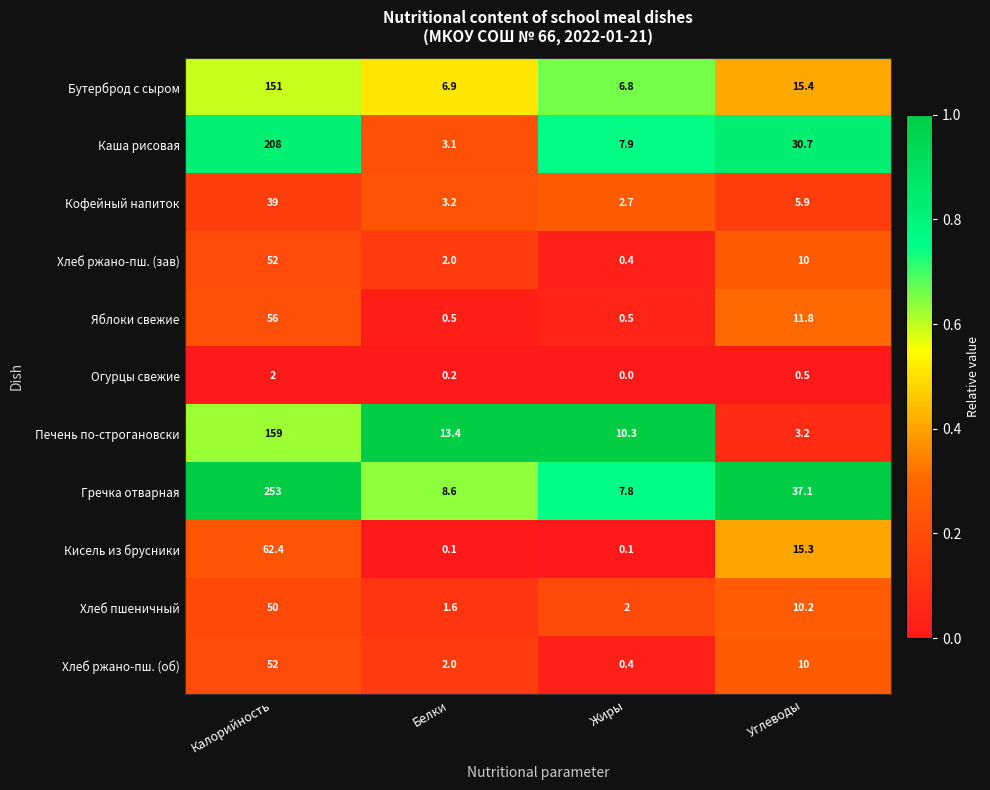

At which category is the sum across all series the highest?

Калорийность